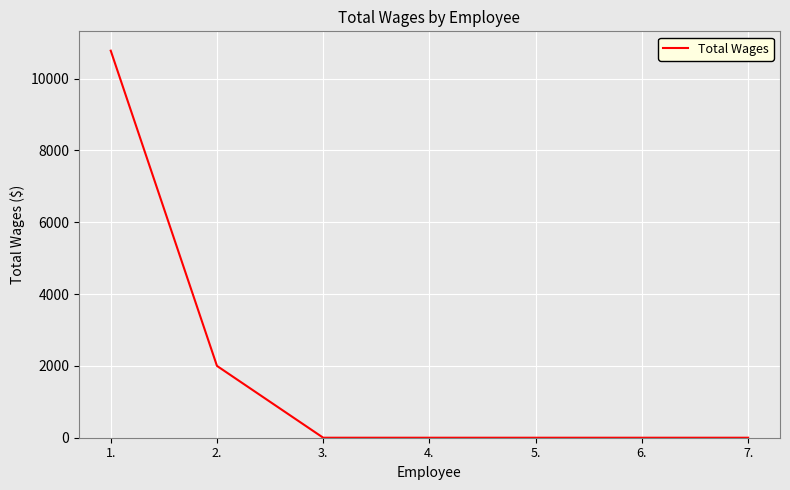

What is the difference between the maximum and minimum values?

10780